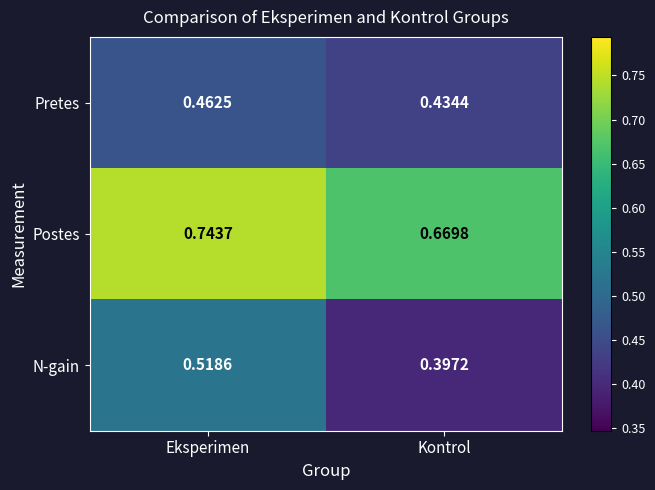

Which series changed the most between Eksperimen and Kontrol?

N-gain